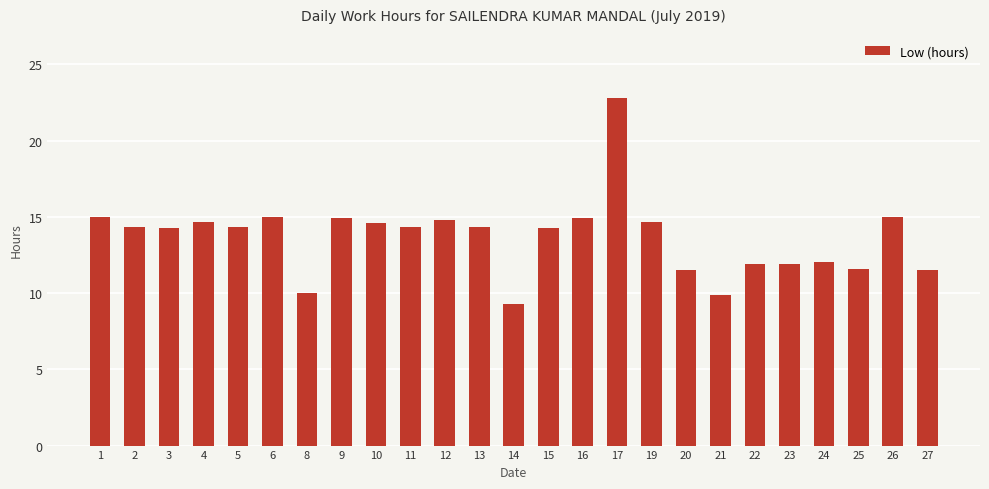

Count the number of values greater than 14.

16